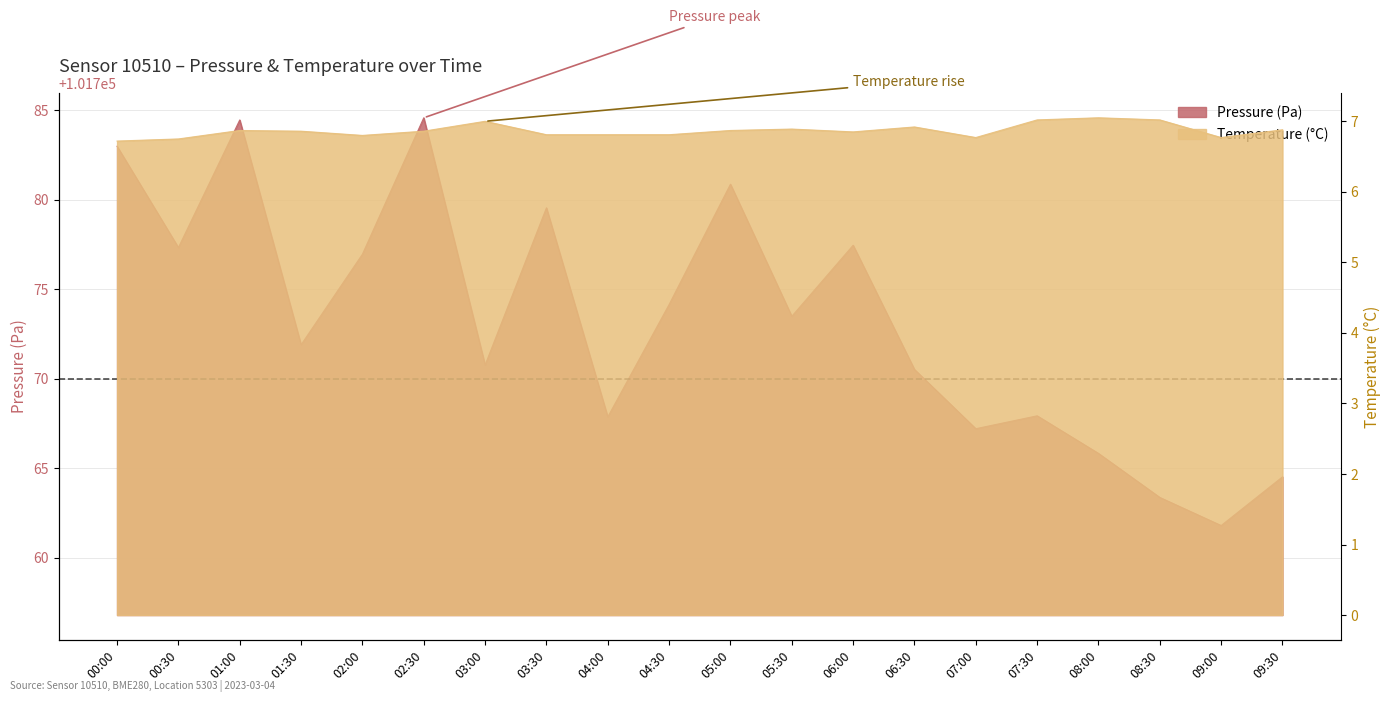

True or false: temperature and pressure cross at least once.

False